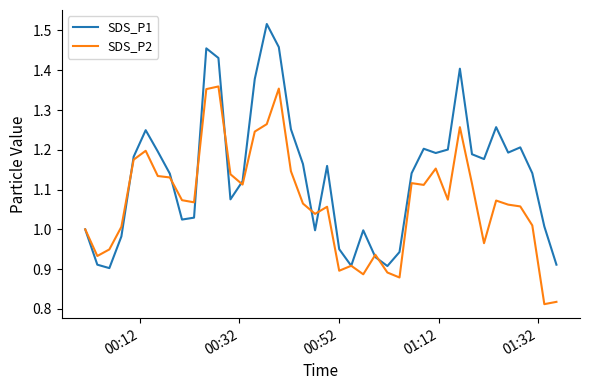

Rank the series by their average value, from lowest to highest.

SDS_P2, SDS_P1